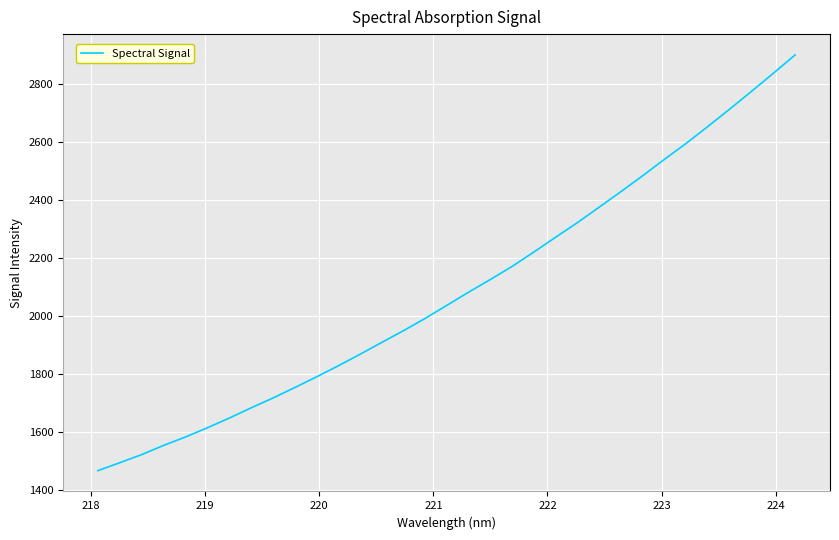

What is the difference between the maximum and minimum values?

1430.8